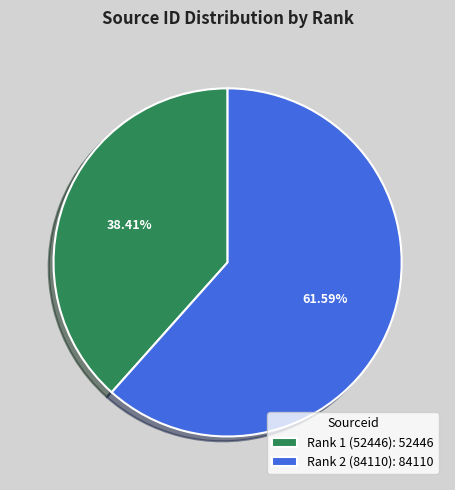

Combined, what portion of the pie is Rank 2 (84110) and Rank 1 (52446)?

100.0%